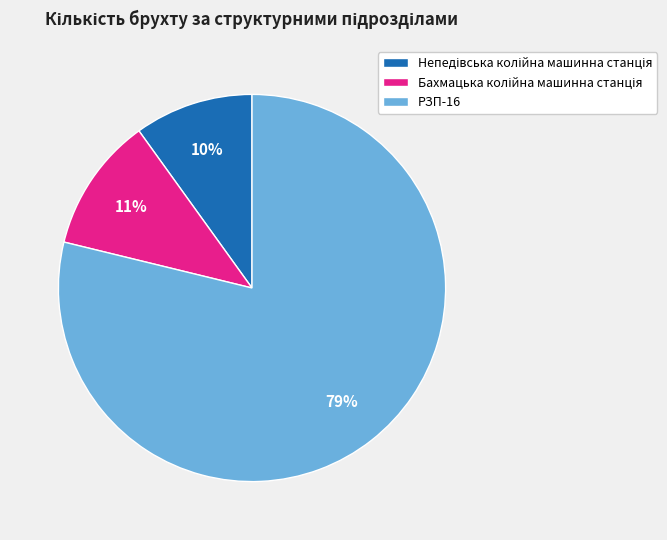

How many segments does this pie chart have?

3